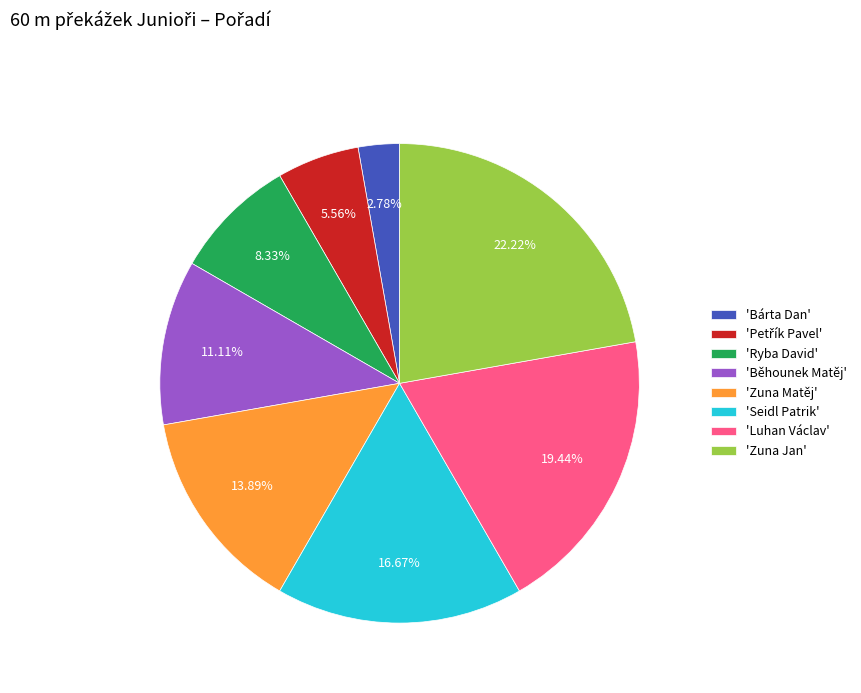

Is the sum of 'Zuna Matěj' and 'Seidl Patrik' greater than half?

No